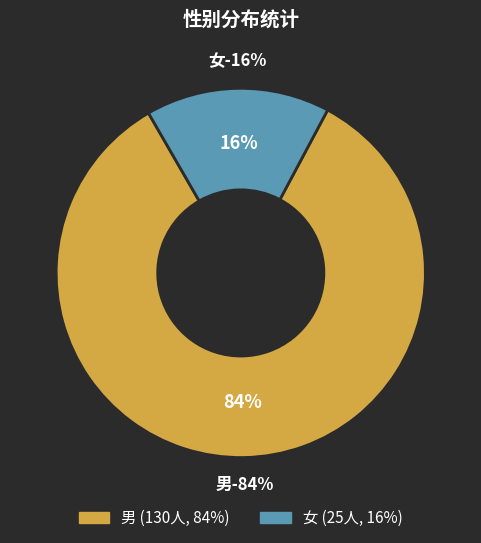

Is there any slice that represents more than half of the pie?

Yes